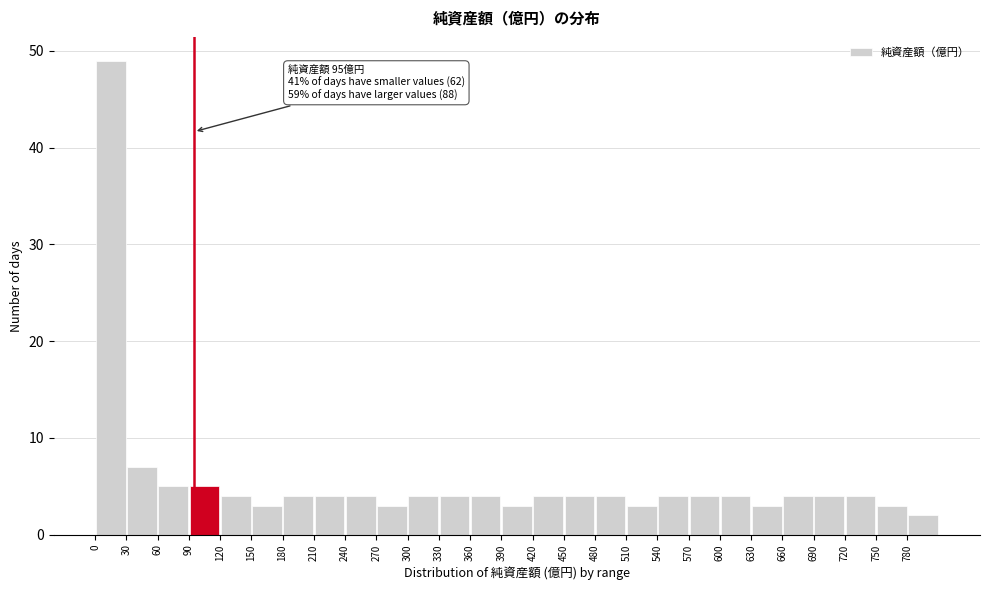

Which range on the x-axis has the tallest bar?

0 to 30